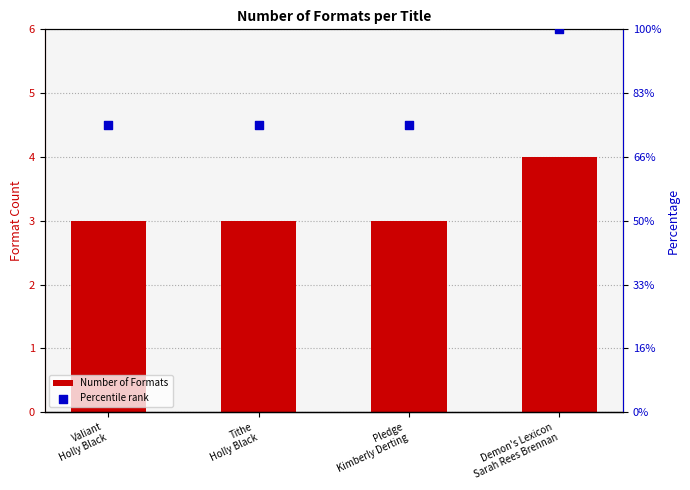

What are all the series names shown in the legend?

Number of Formats, Percentile rank